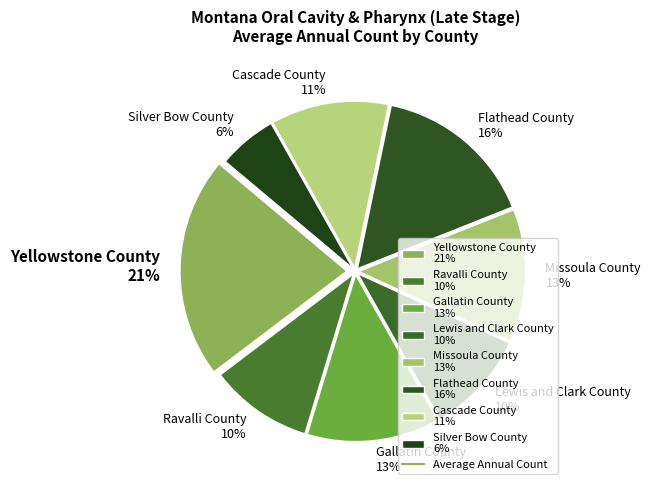

How many slices are in this pie chart?

8